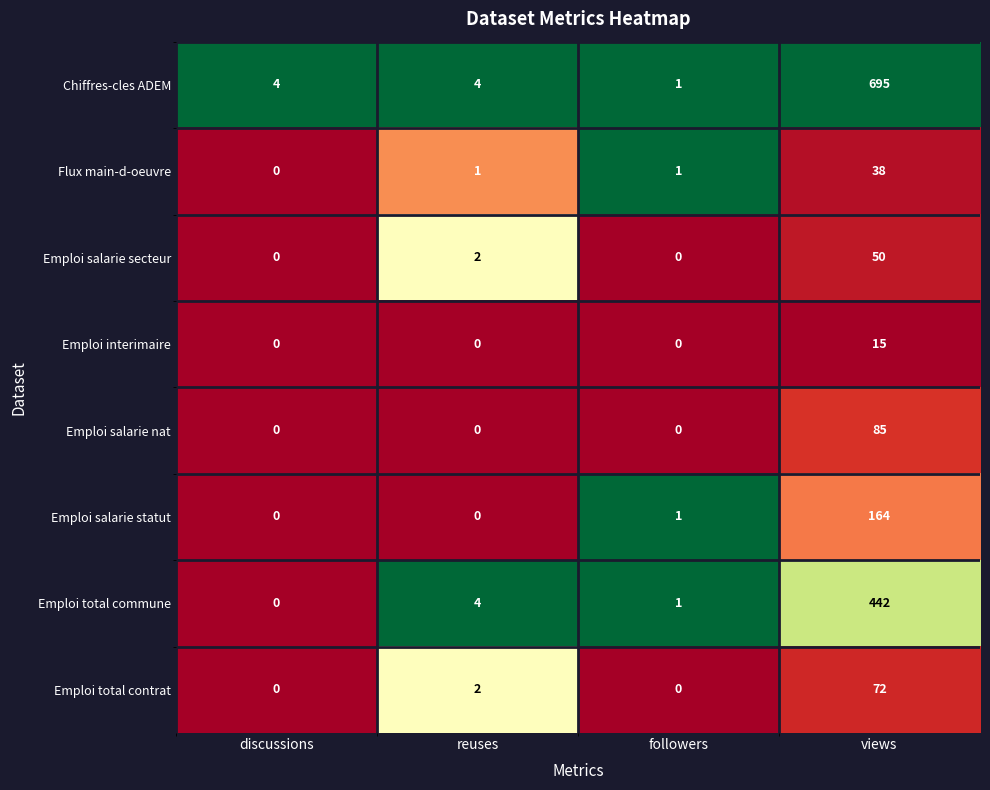

Which label corresponds to the largest value in the chart?

views